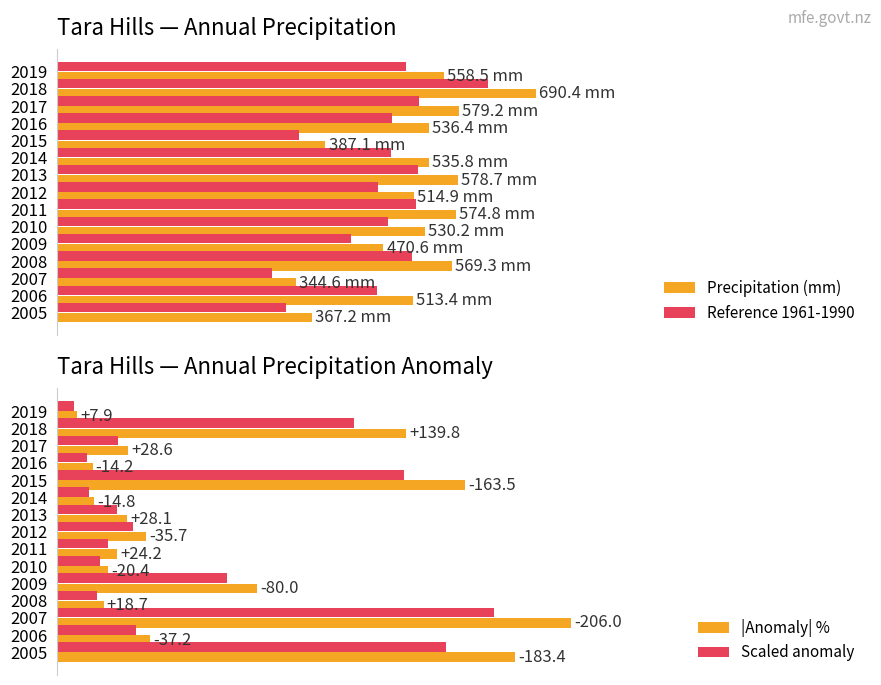

Are the bars horizontal?

Yes